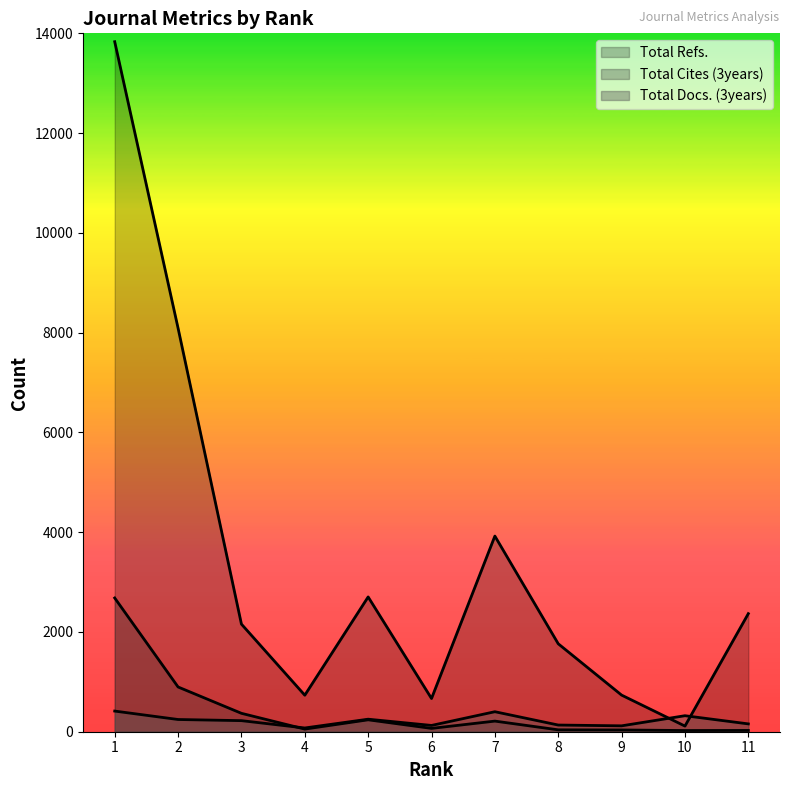

Is the value of Total Cites (3years) at 7 greater than the value of Total Docs. (3years) at 10?

No